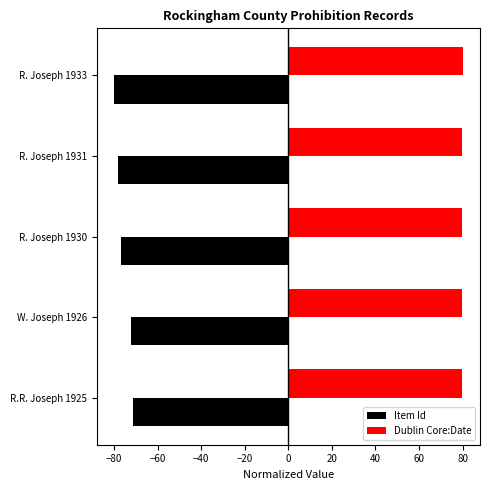

Is the value of Dublin Core:Date at R. Joseph 1931 greater than the value of Item Id at R.R. Joseph 1925?

Yes